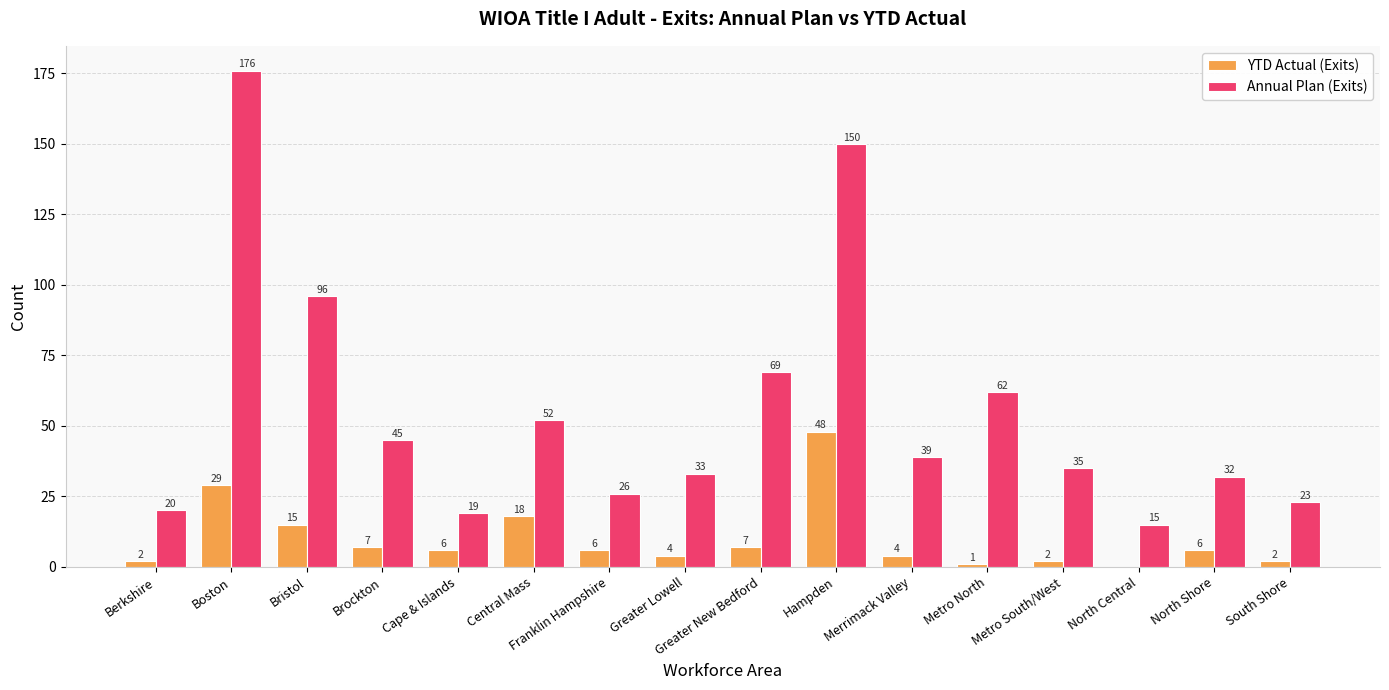

Between Cape & Islands and Metro North, which series saw the biggest shift?

Annual Plan (Exits)